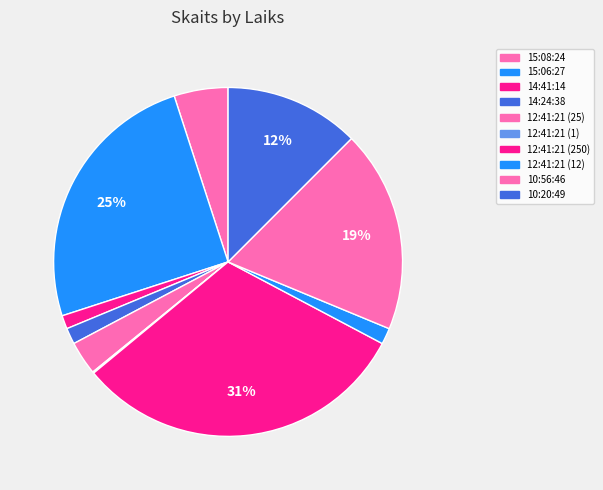

Which category has the smallest portion of the pie?

12:41:21 (1)